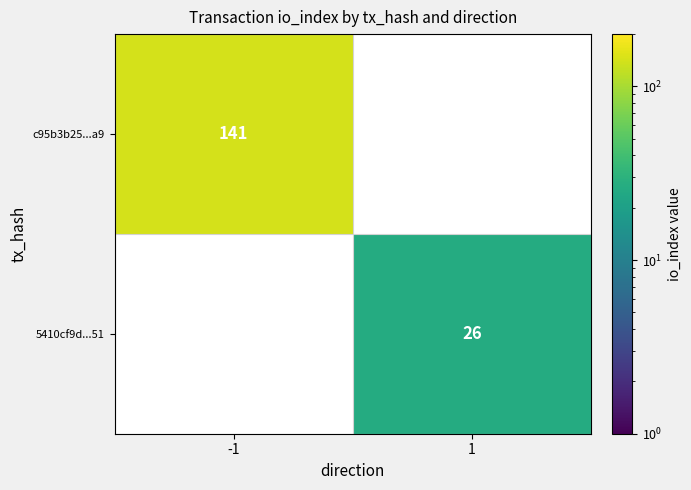

What is the maximum value shown in the chart?

141.0